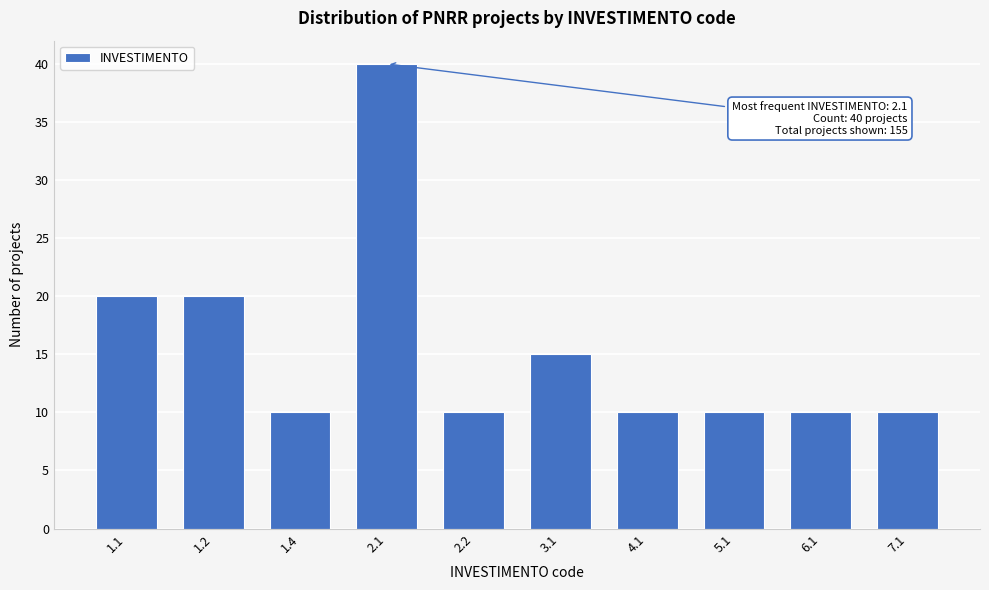

Reading right to left, list all the values displayed in this chart.

10	10	10	10	15	10	40	10	20	20